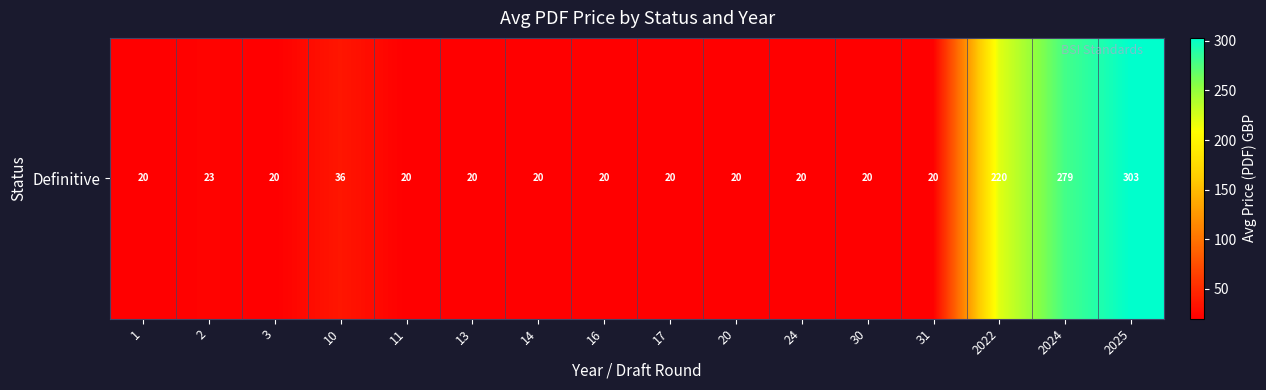

Count the number of categories in the chart.

16